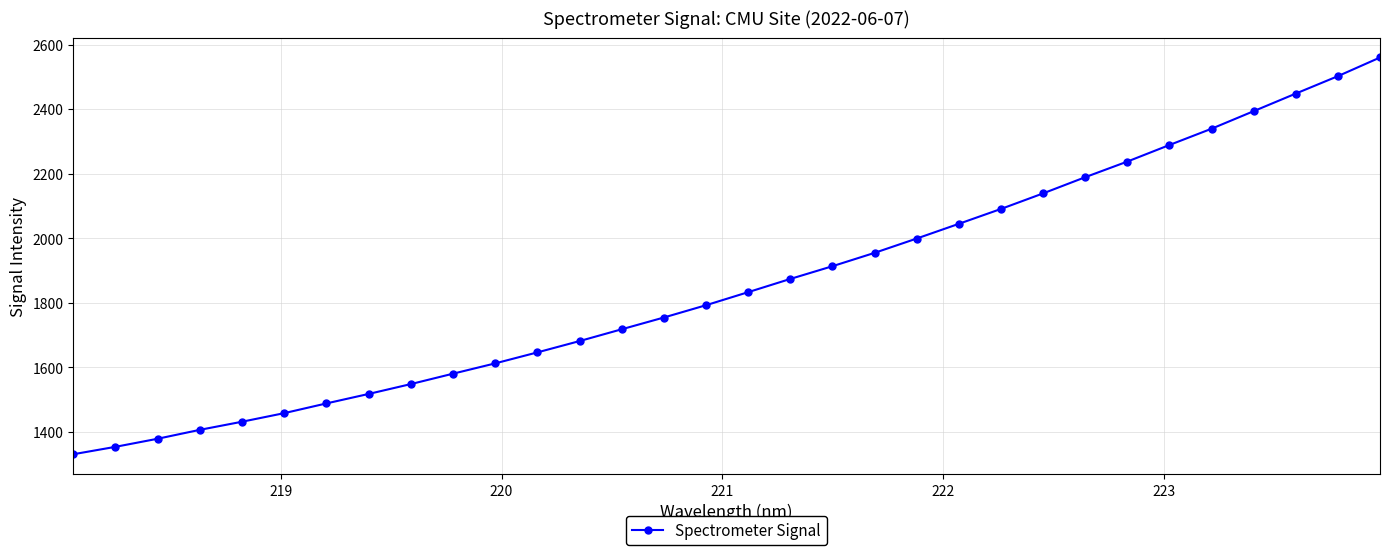

What is the sum of all values?

59488.6